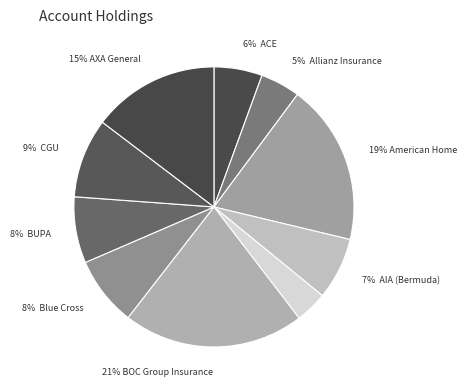

Which slice is the largest?

BOC Group Insurance